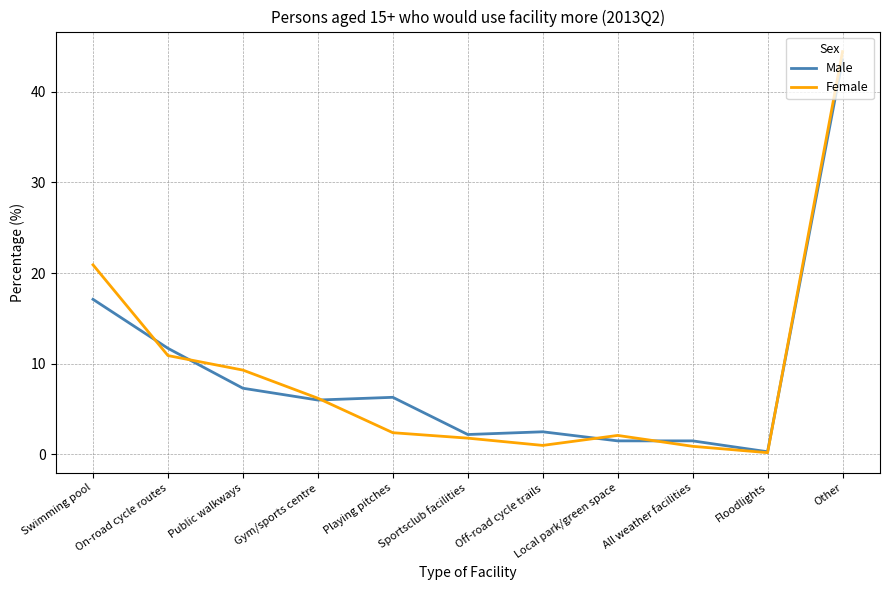

Is it true that Male equals 43.5 at Other?

True